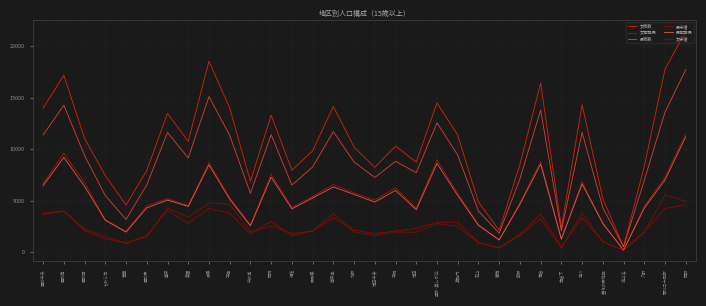

Which series has the largest total across all categories?

女総数